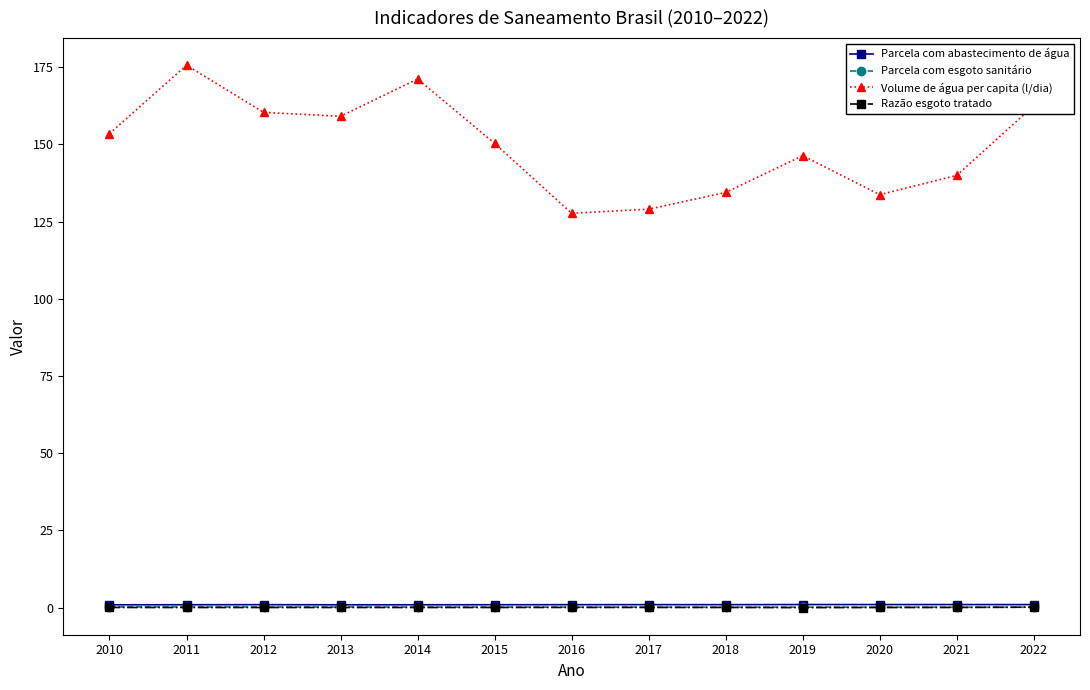

How many distinct data groups are displayed?

4